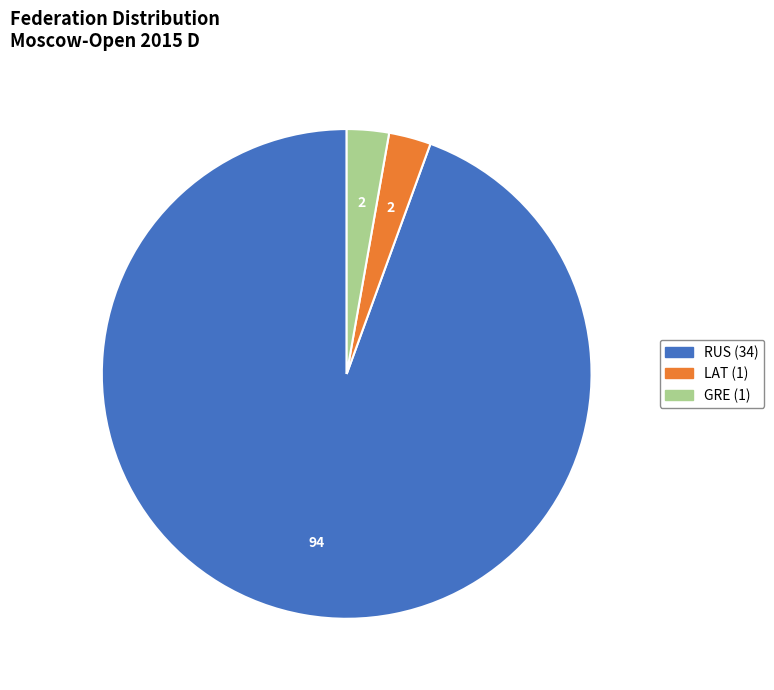

How many segments does this pie chart have?

3